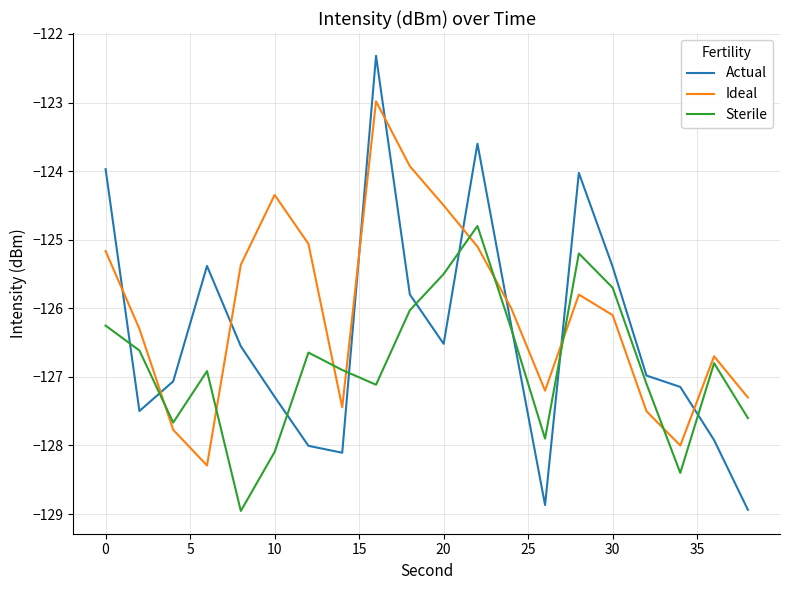

What is the sum of all Actual values?

-2527.6